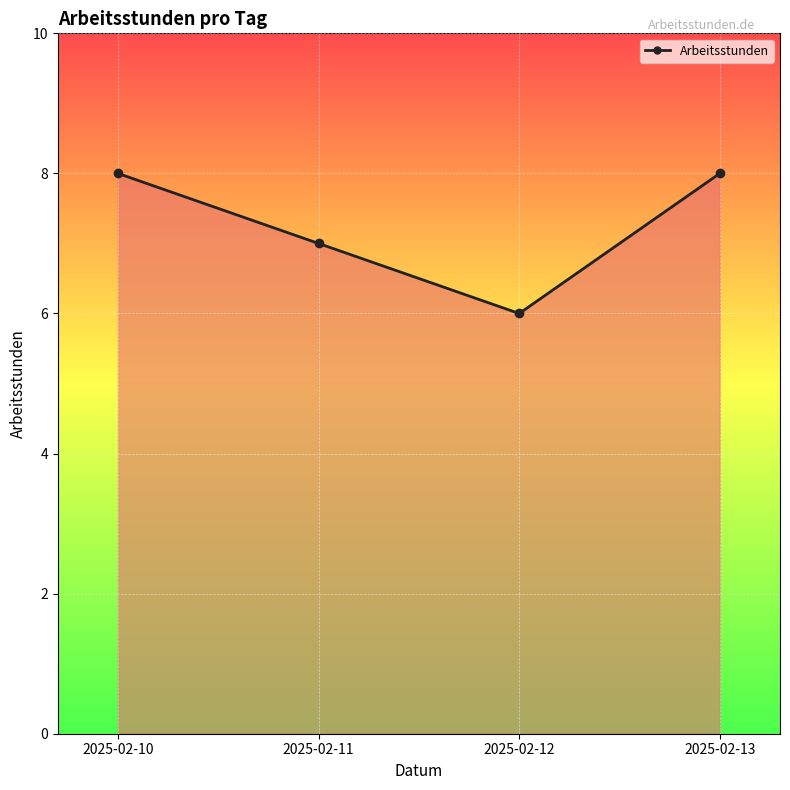

At which category does the chart reach its minimum across all series?

2025-02-12